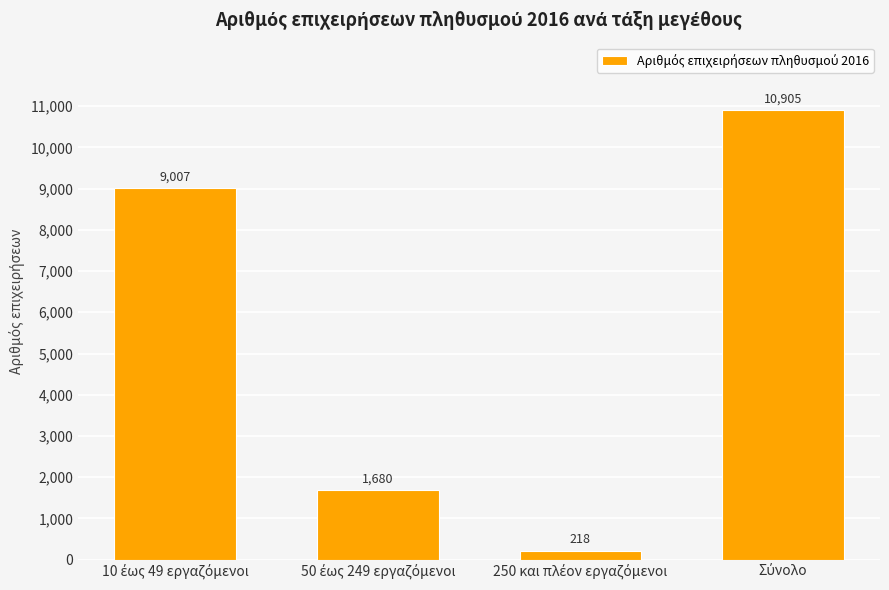

Are the bars horizontal?

No